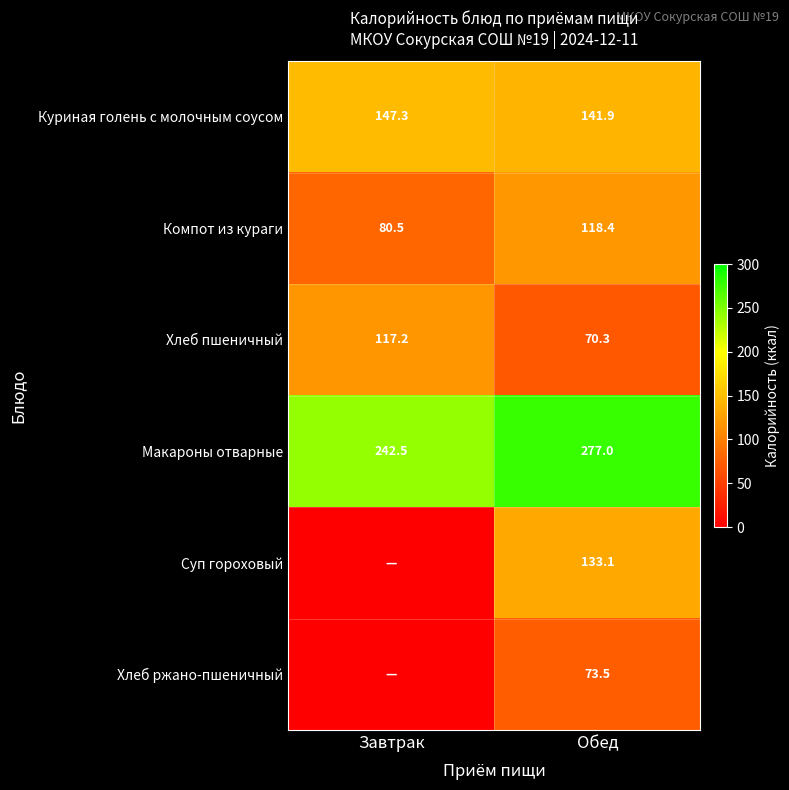

Where is Куриная голень с молочным соусом nearest to the value 144?

Обед